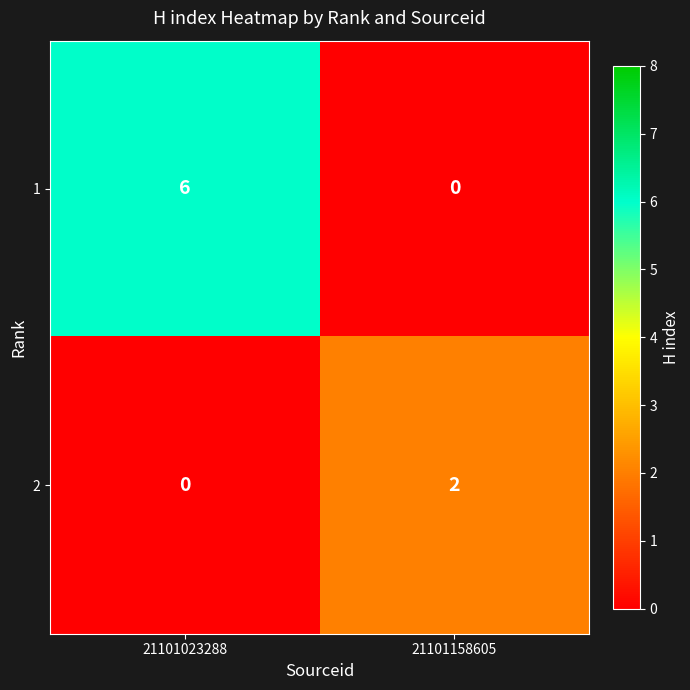

List the series in order of their peak value, highest first.

1, 2